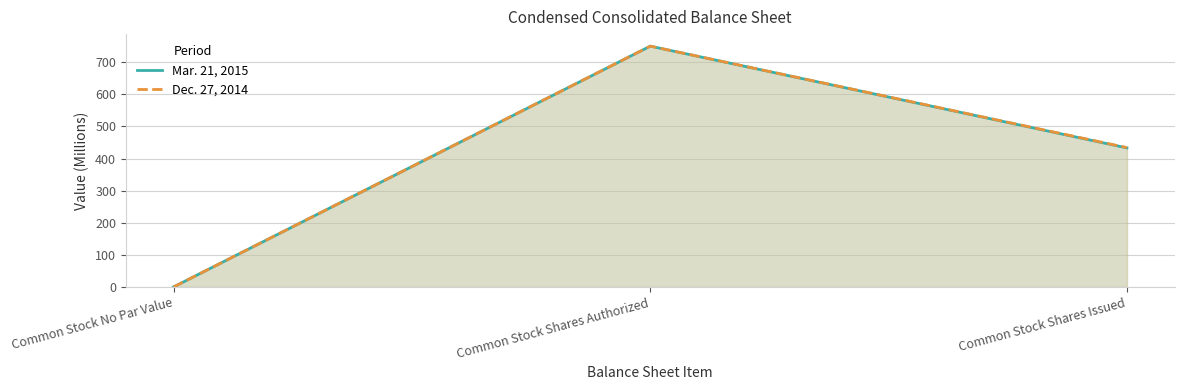

Is the value of Dec. 27, 2014 at Common Stock Shares Authorized greater than the value of Mar. 21, 2015 at Common Stock No Par Value?

Yes